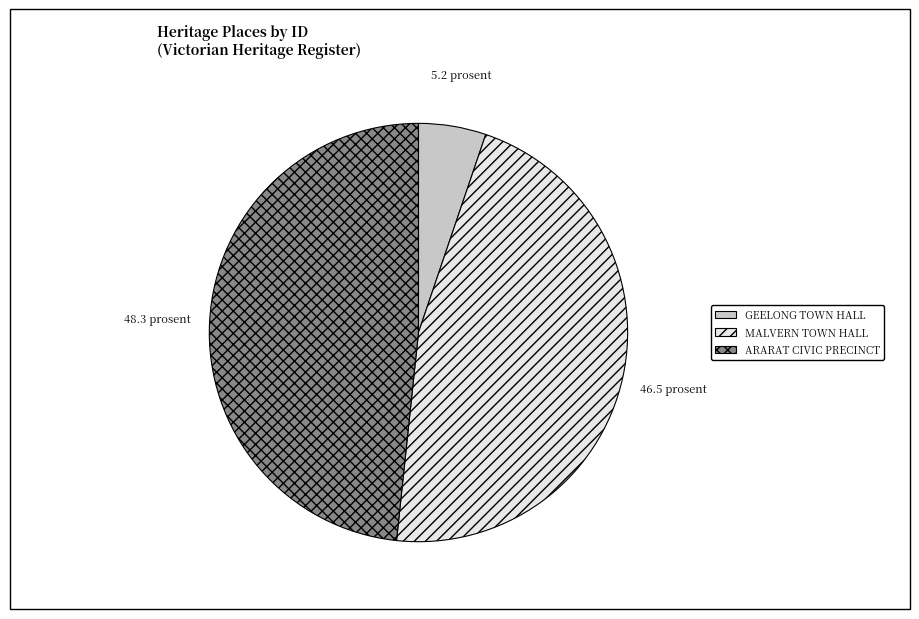

What is the largest slice in the pie chart?

ARARAT CIVIC PRECINCT